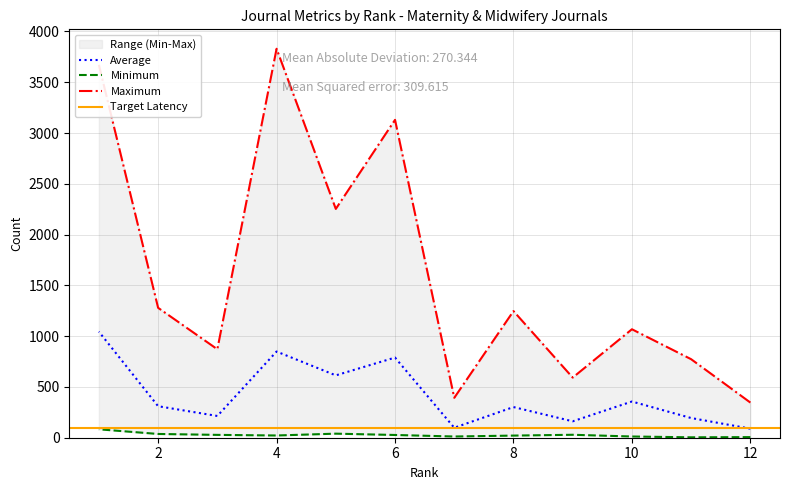

At which label does Total Cites (3years) reach its peak?

1